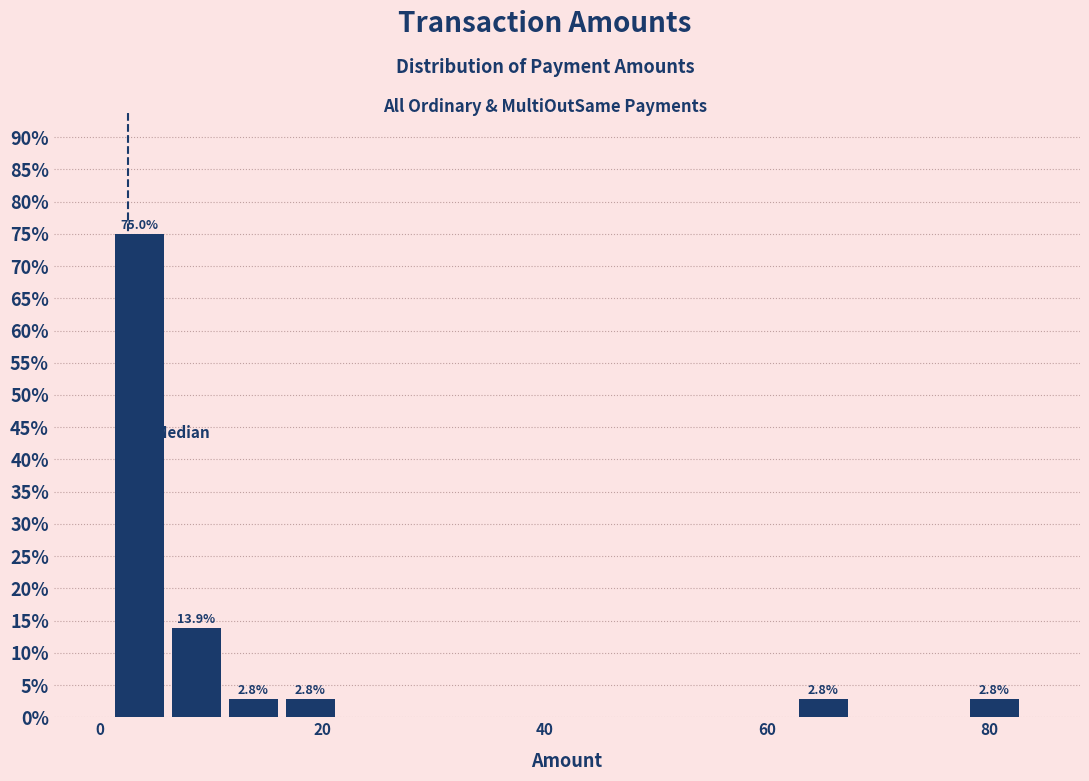

Around what value on the x-axis is the tallest bar? Give the approximate position of its centre, as read against the axis.

4